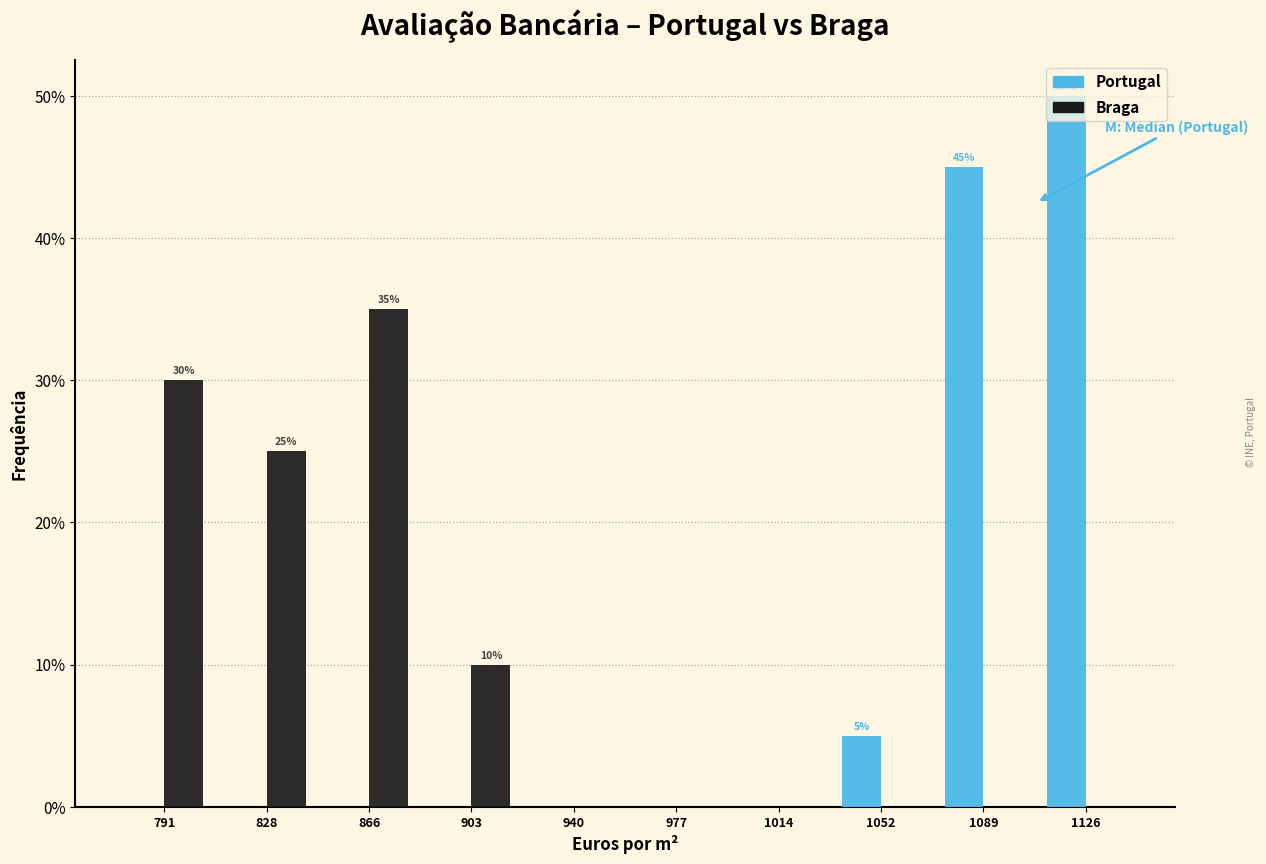

In the Portugal series, which range on the x-axis has the tallest bar?

1110 to 1145